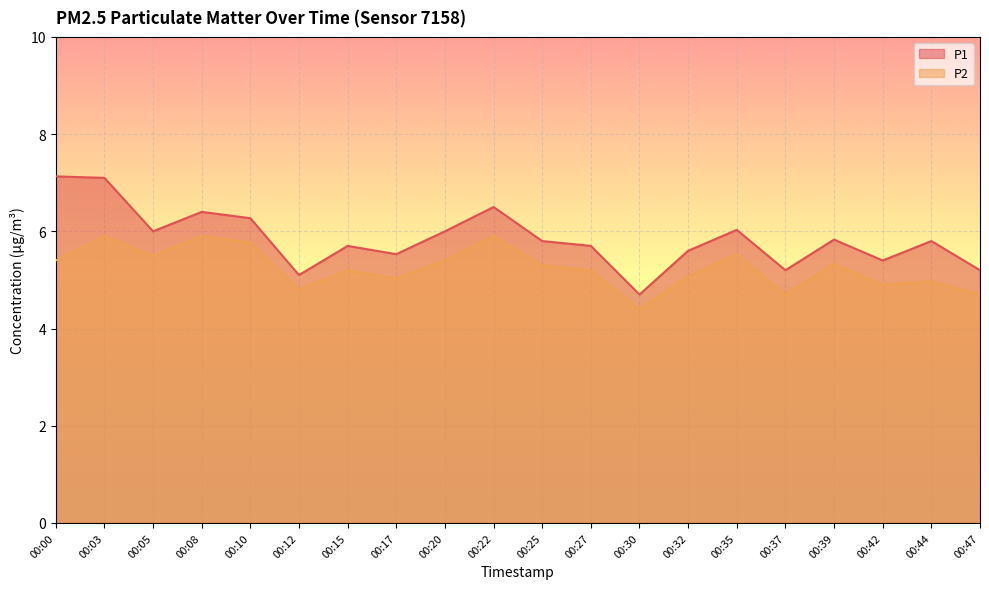

True or false: P2 and P1 cross at least once.

False